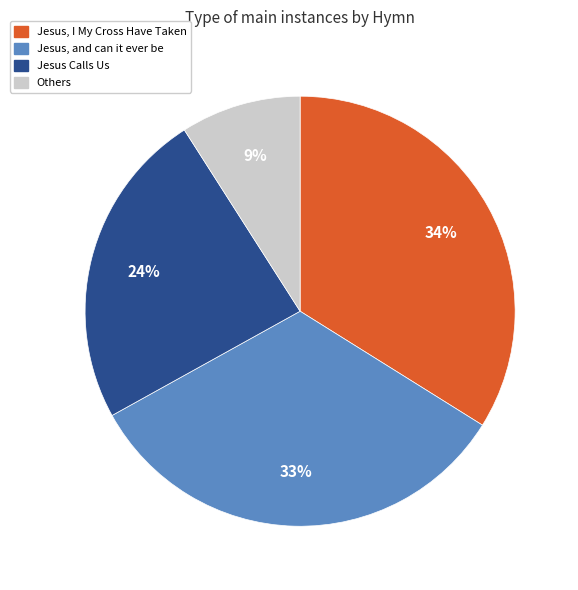

How many slices are in this pie chart?

4